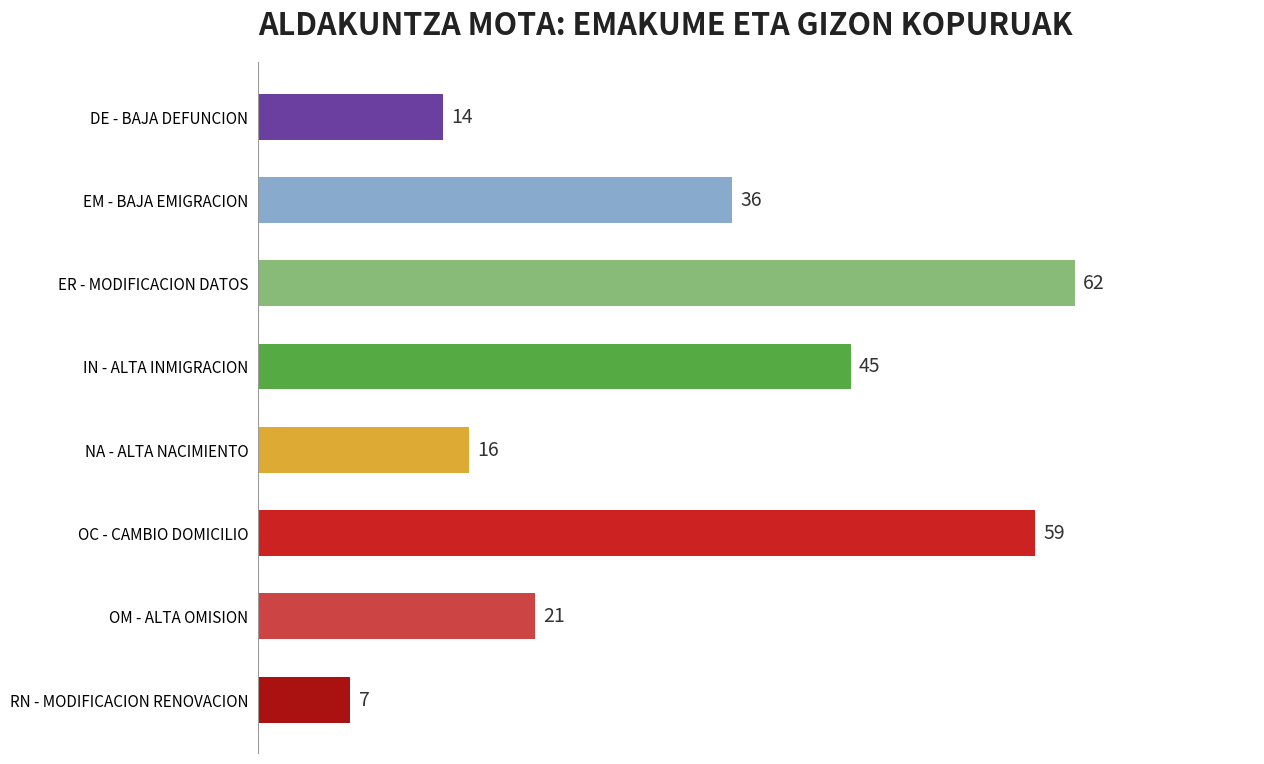

Count the number of data series in this chart.

1